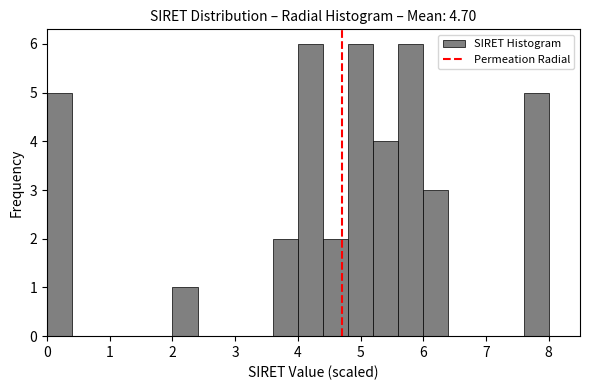

How tall is the bar that spans 2.0 to 2.4 on the x-axis? The values are not printed on the chart, so give them approximately, as read against the axis.

1